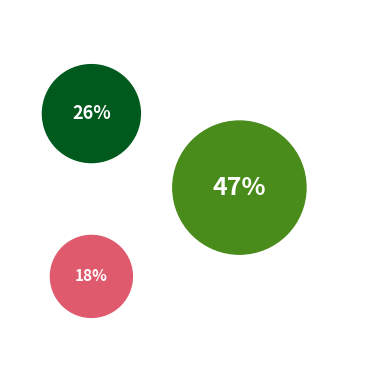

Approximately how many times larger is the value at Drumurile publice compared to Sisteme de canalizare și stații de epurare?

1.9